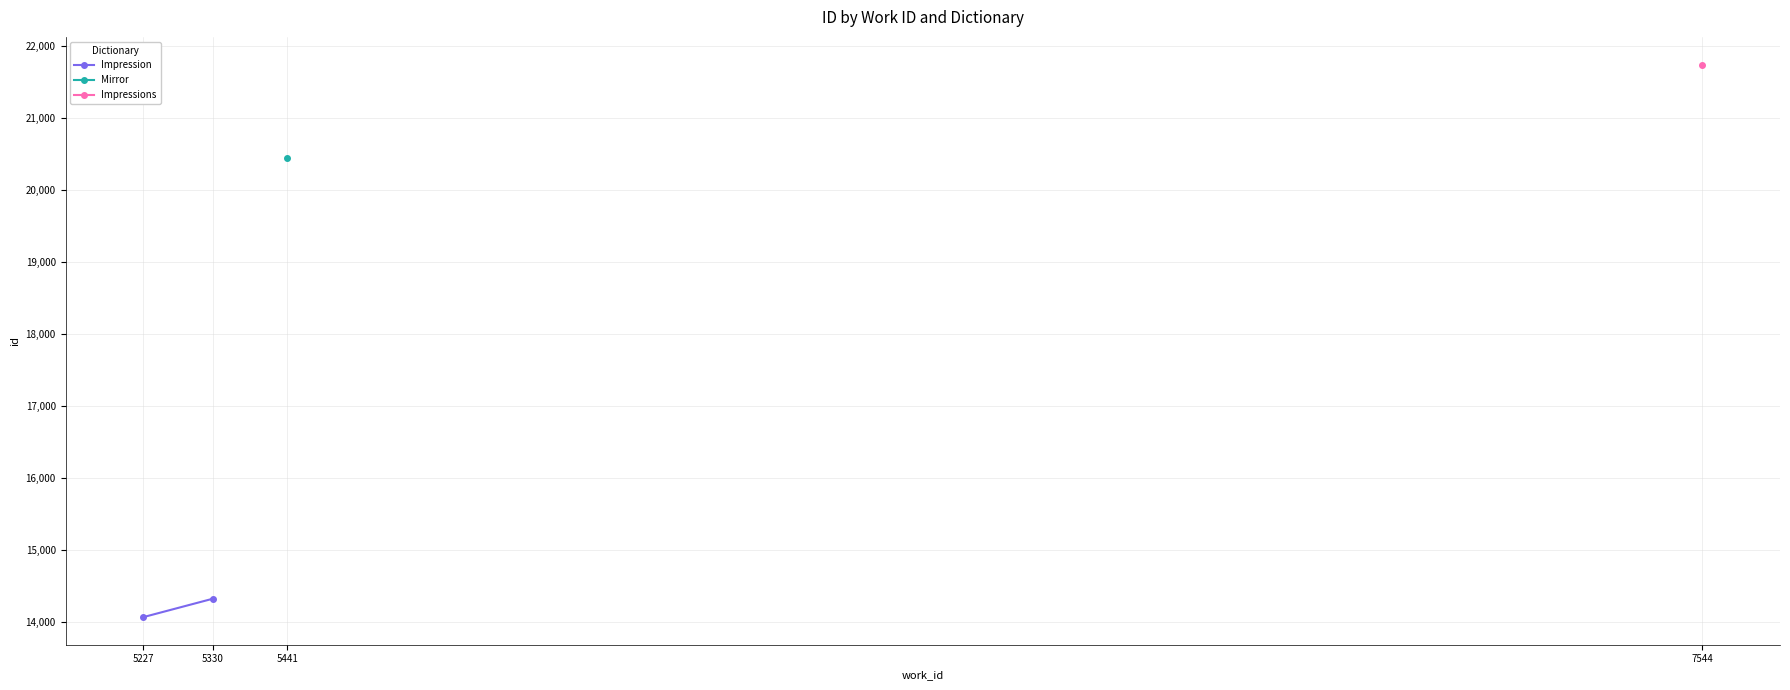

What is the value of the 1st point from the left?

14069